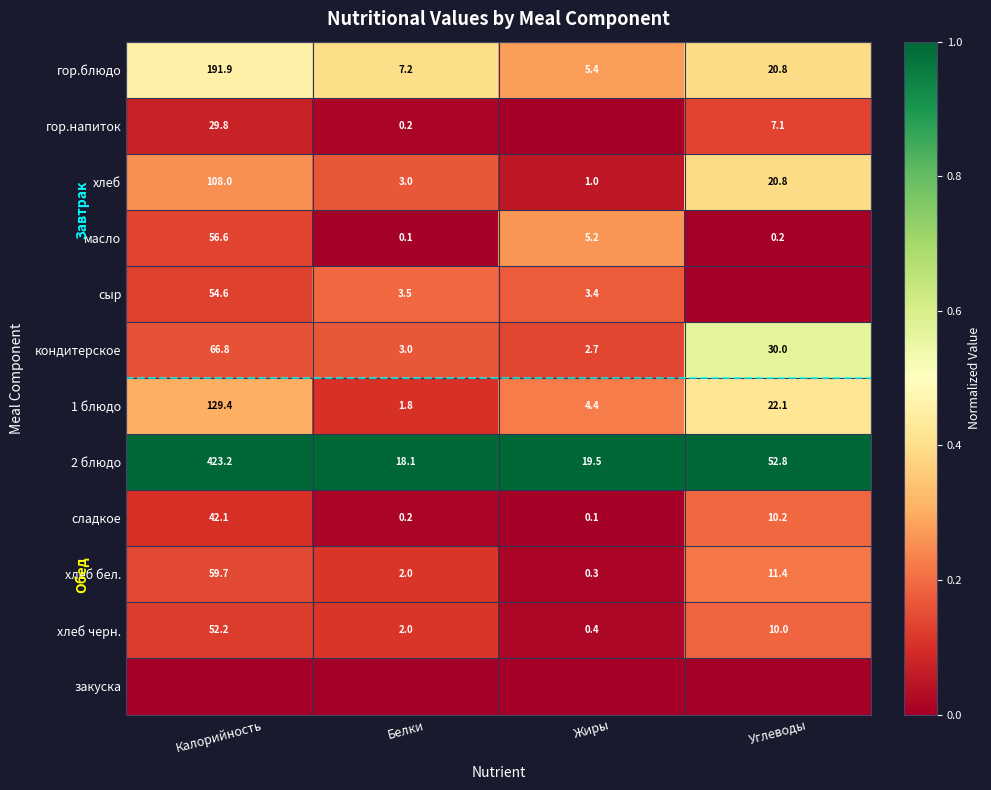

Which has a higher value, Углеводы or Калорийность?

Калорийность